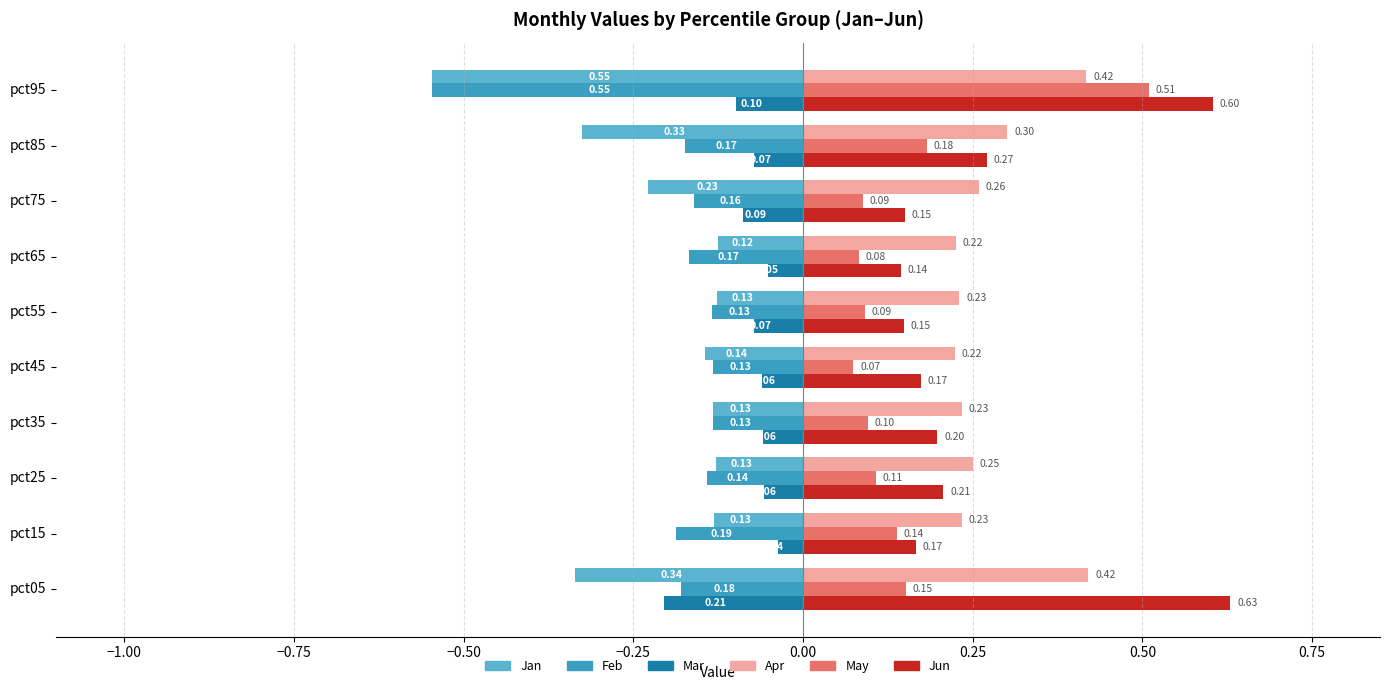

What is the sum of all Apr values?

2.8